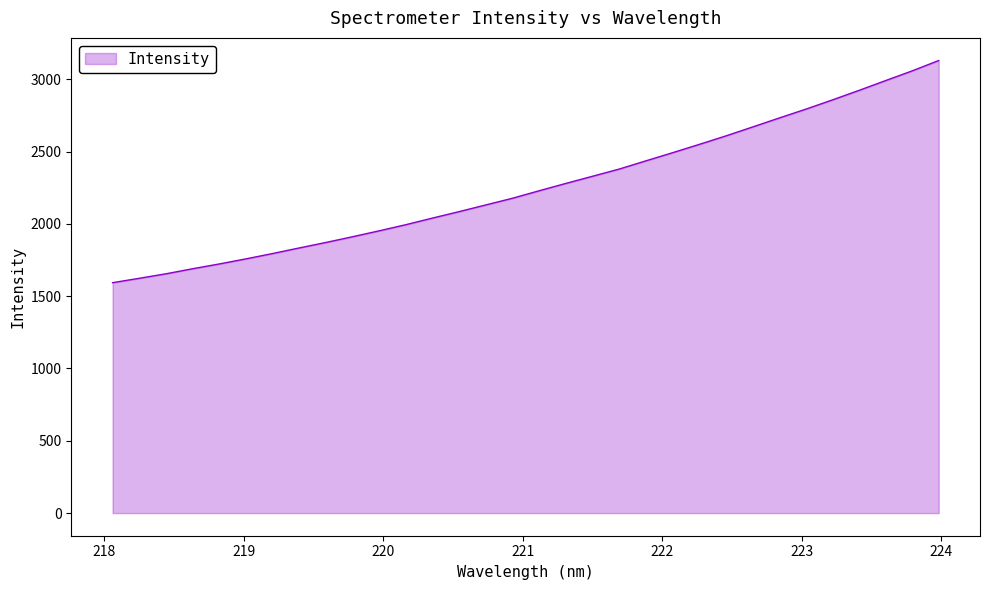

What is the maximum value shown in the chart?

3129.7